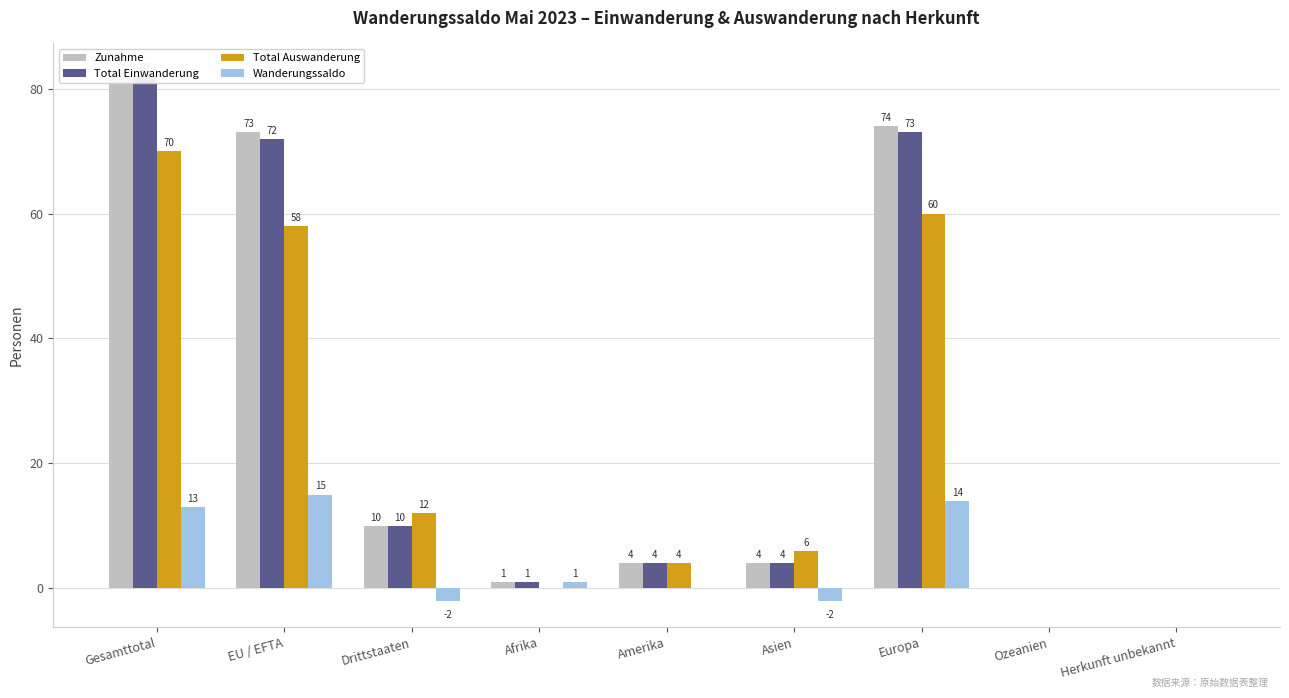

Which series has the largest total across all categories?

Zunahme